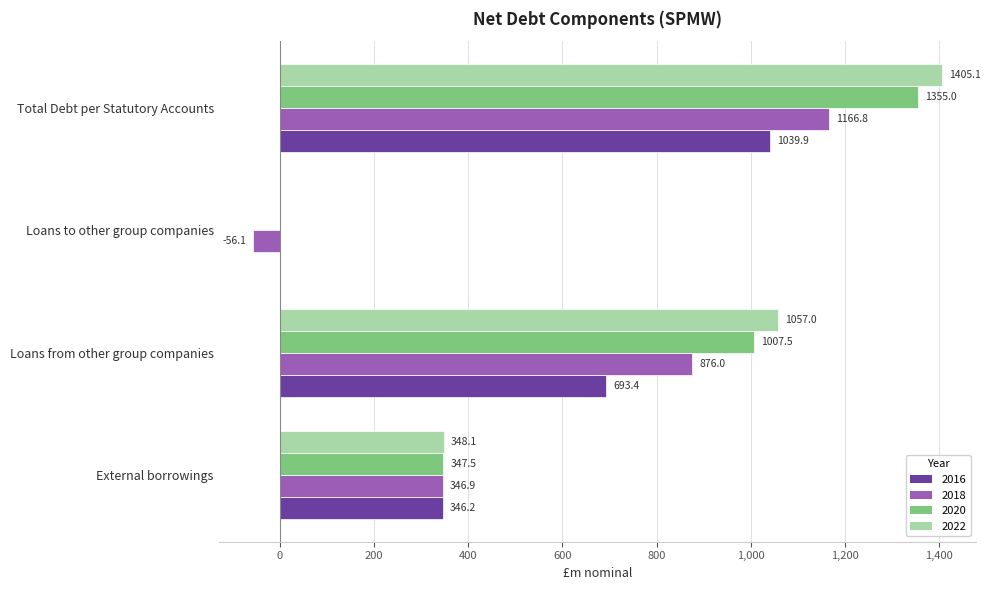

What is the approximate value of 2016 at Total Debt per Statutory Accounts?

1039.9